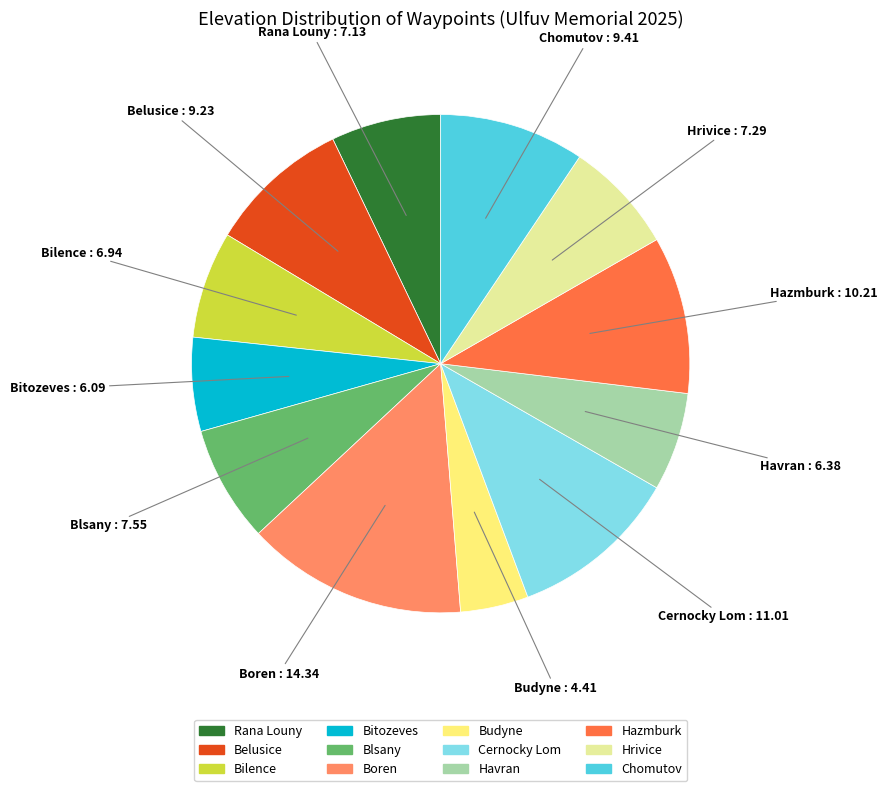

Does any single category account for the majority?

No